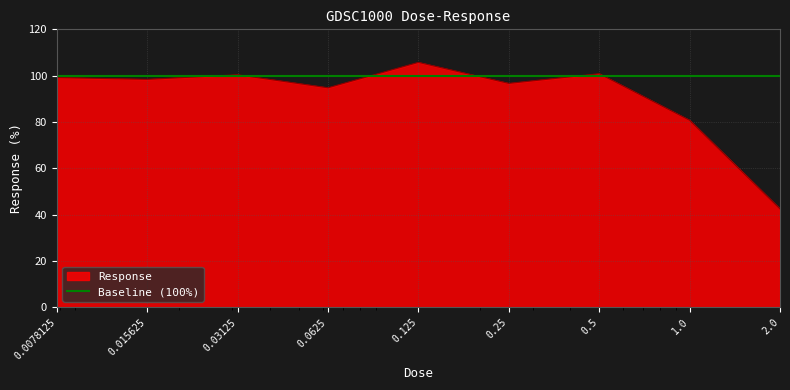

What is the change in value from 0.0078125 to 0.0625?

-4.4